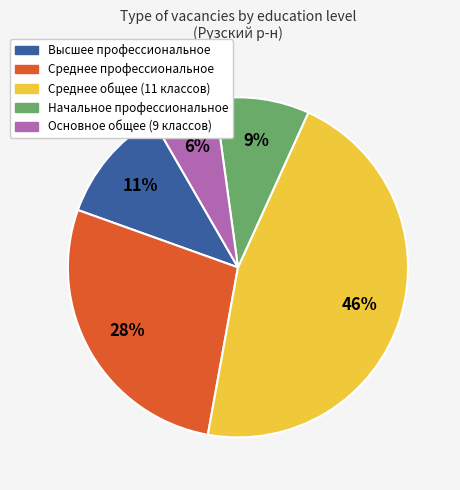

Is it true that Среднее профессиональное is 28% of the pie?

True